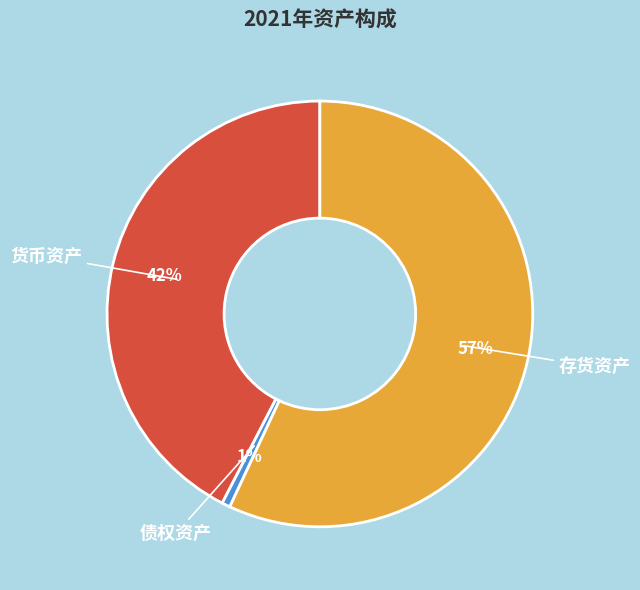

To the nearest percent, what is the difference between the 货币资产 and 存货资产 slice percentages?

15%